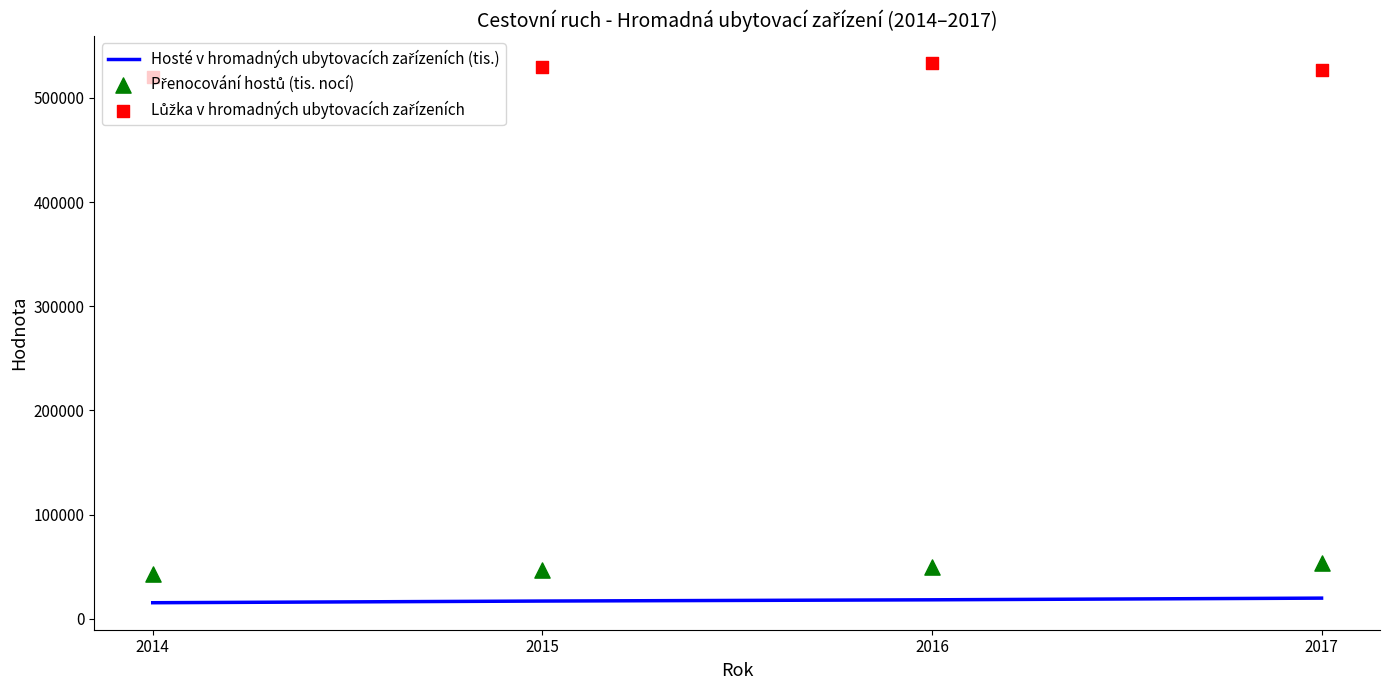

What are all the series names shown in the legend?

Hosté v hromadných ubytovacích zařízeních (tis.), Přenocování hostů (tis. nocí), Lůžka v hromadných ubytovacích zařízeních